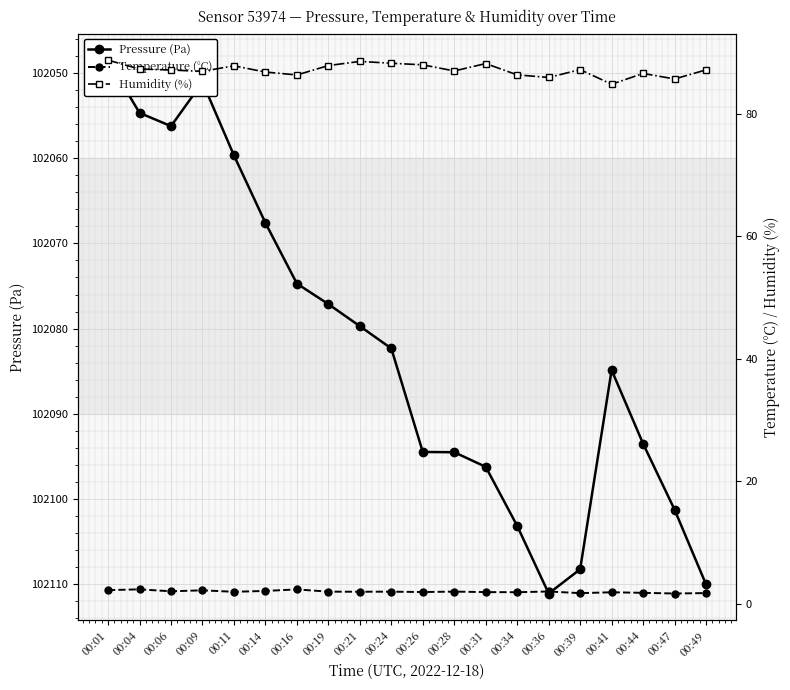

True or false: Pressure (Pa) and Temperature (°C) cross at least once.

False